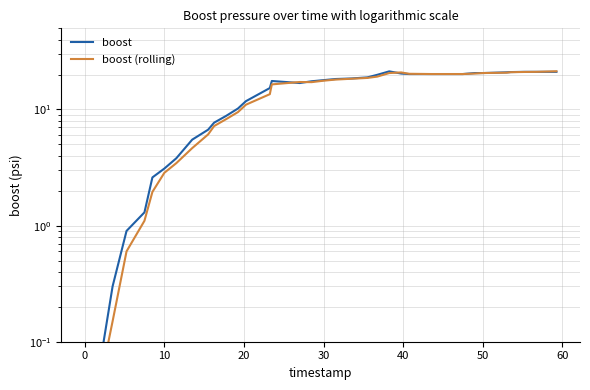

Which series has the largest range (max minus min)?

boost (rolling)